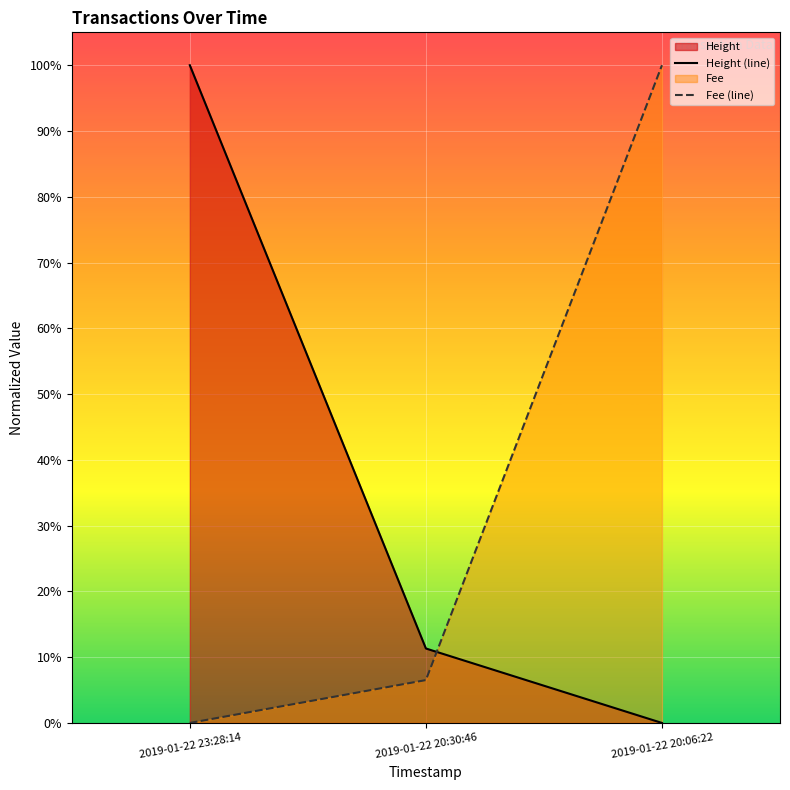

Reading right to left, transcribe all the data shown in this chart.

Height (line): 0.0	0.1	1.0
Fee (line): 1.0	0.1	0.0